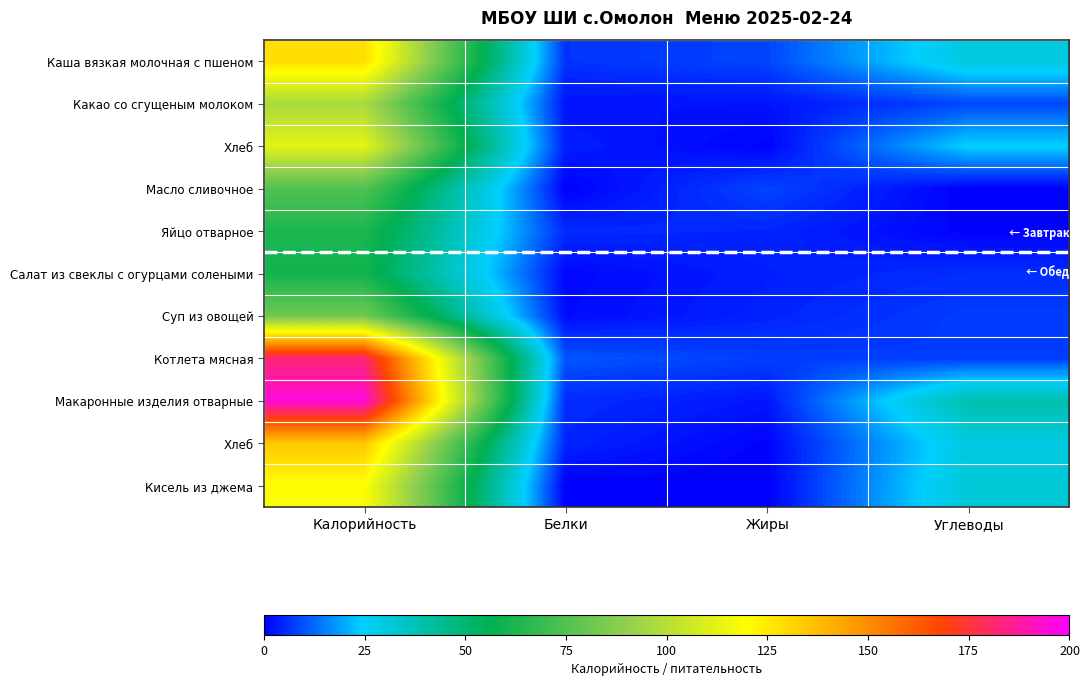

Which label corresponds to the largest value in the chart?

Калорийность